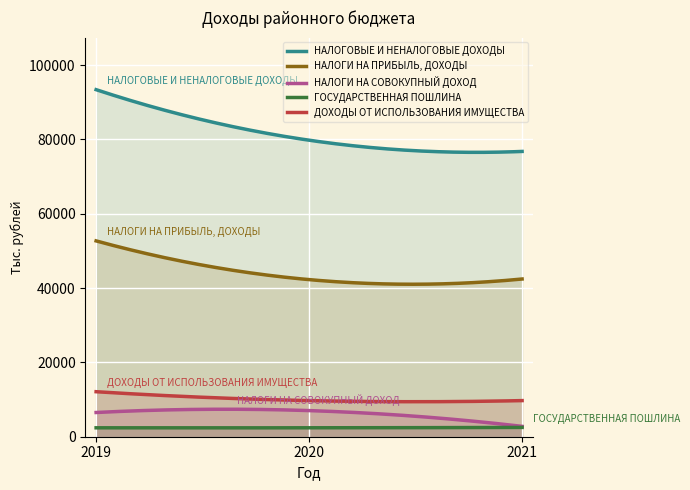

The value of ГОСУДАРСТВЕННАЯ ПОШЛИНА at 2020 is 2400.0. True or false?

True